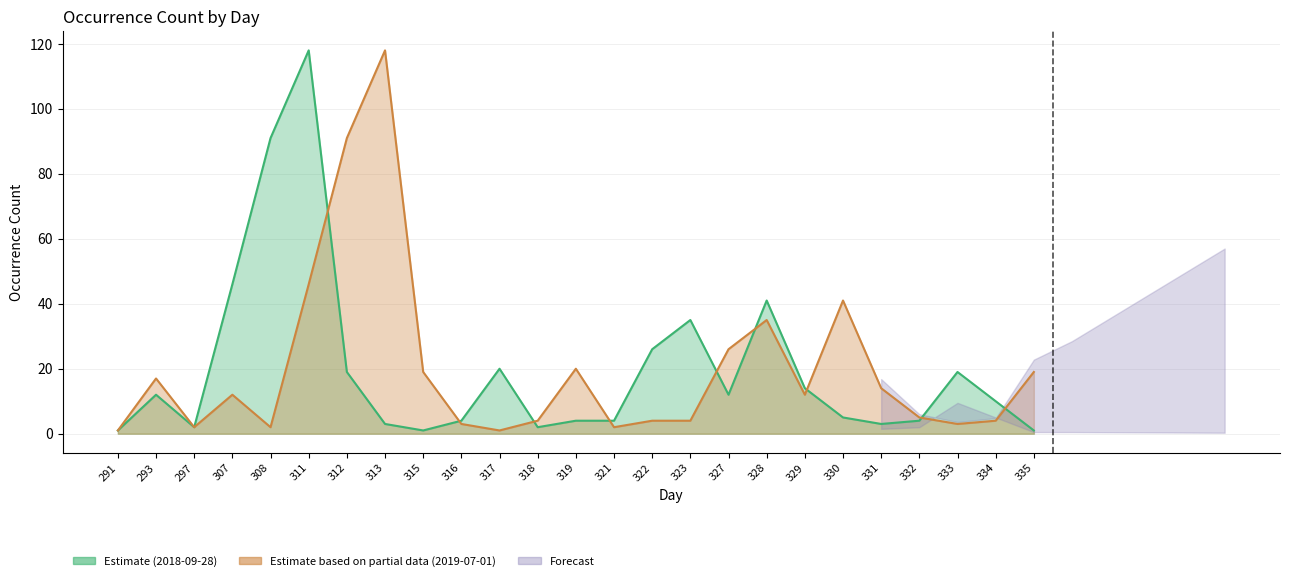

What is the difference between the maximum and minimum values in the 2019-07-01 series?

117